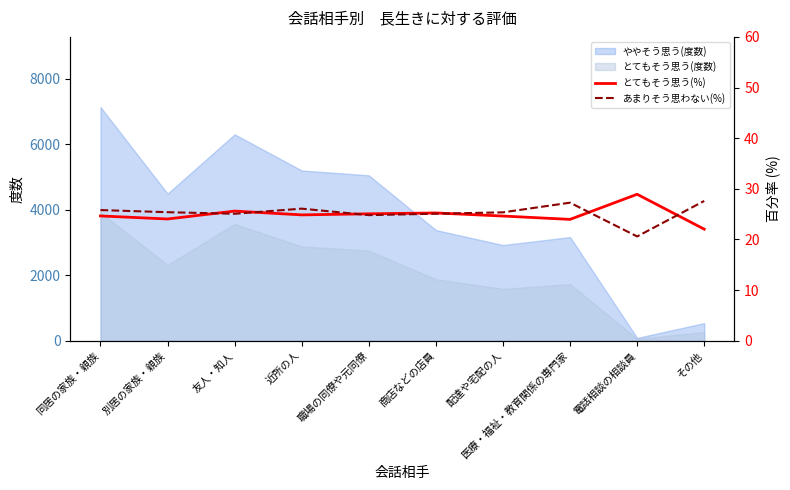

At which label does とてもそう思う(%) reach its minimum?

その他